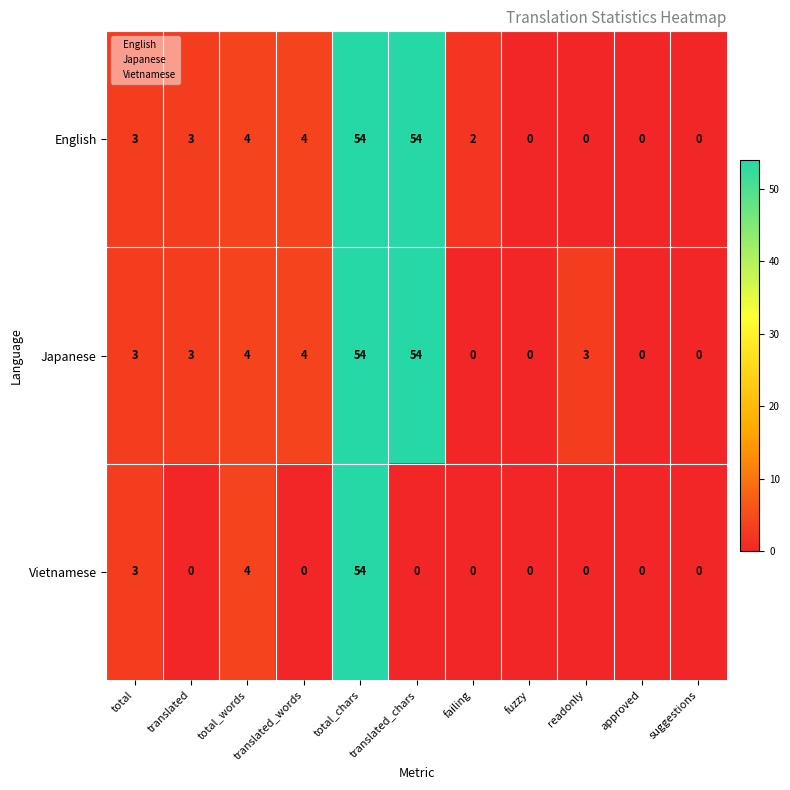

What is the total value across all series at failing?

2